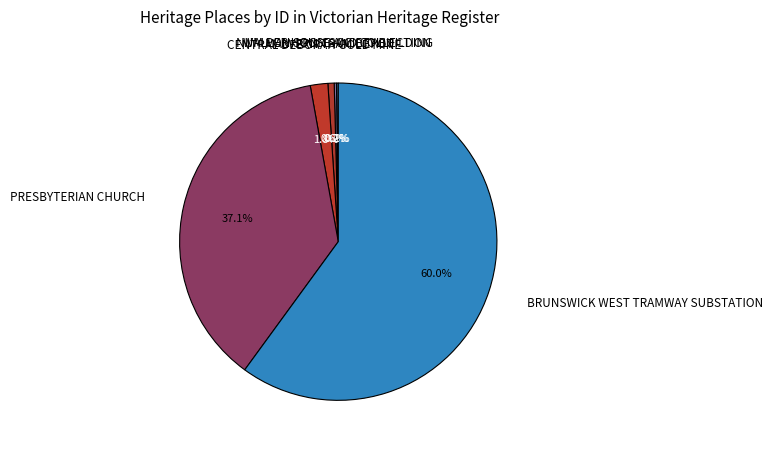

What is the majority slice?

BRUNSWICK WEST TRAMWAY SUBSTATION